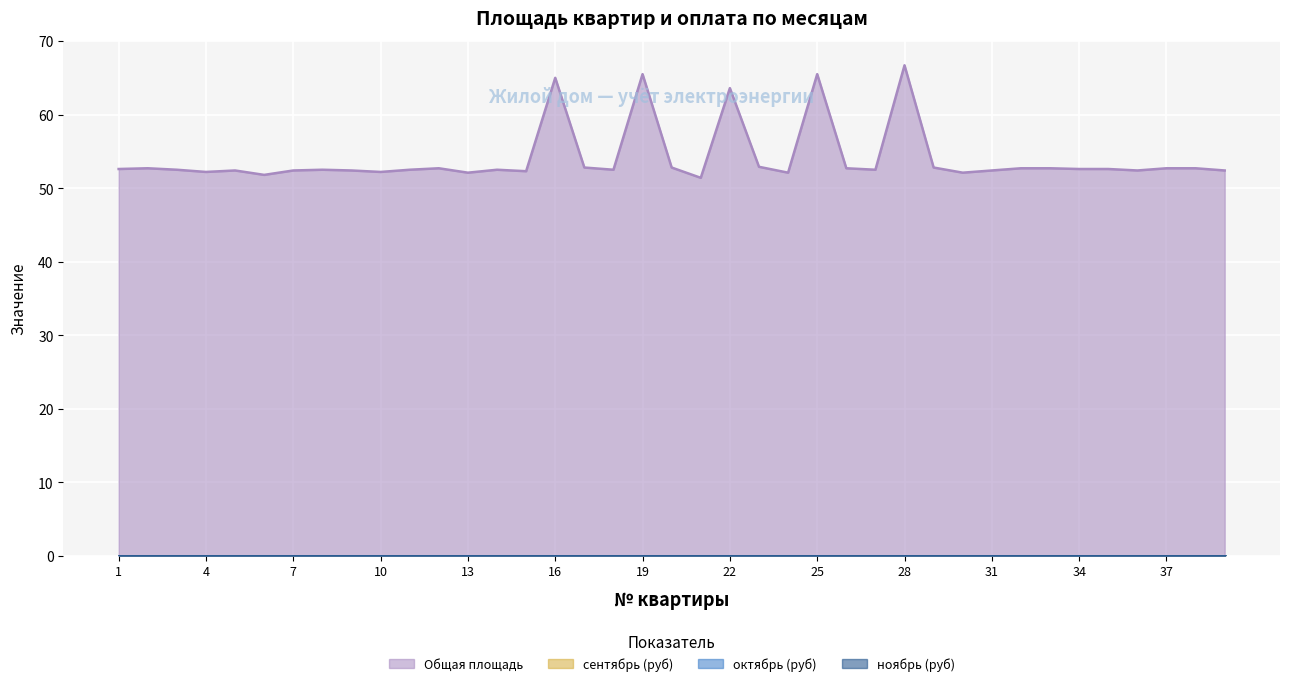

Rank the categories by ноябрь (руб) value from lowest to highest.

1, 2, 3, 4, 5, 6, 7, 8, 9, 10, 11, 12, 13, 14, 15, 16, 17, 18, 19, 20, 21, 22, 23, 24, 25, 26, 27, 28, 29, 30, 31, 32, 33, 34, 35, 36, 37, 38, 39